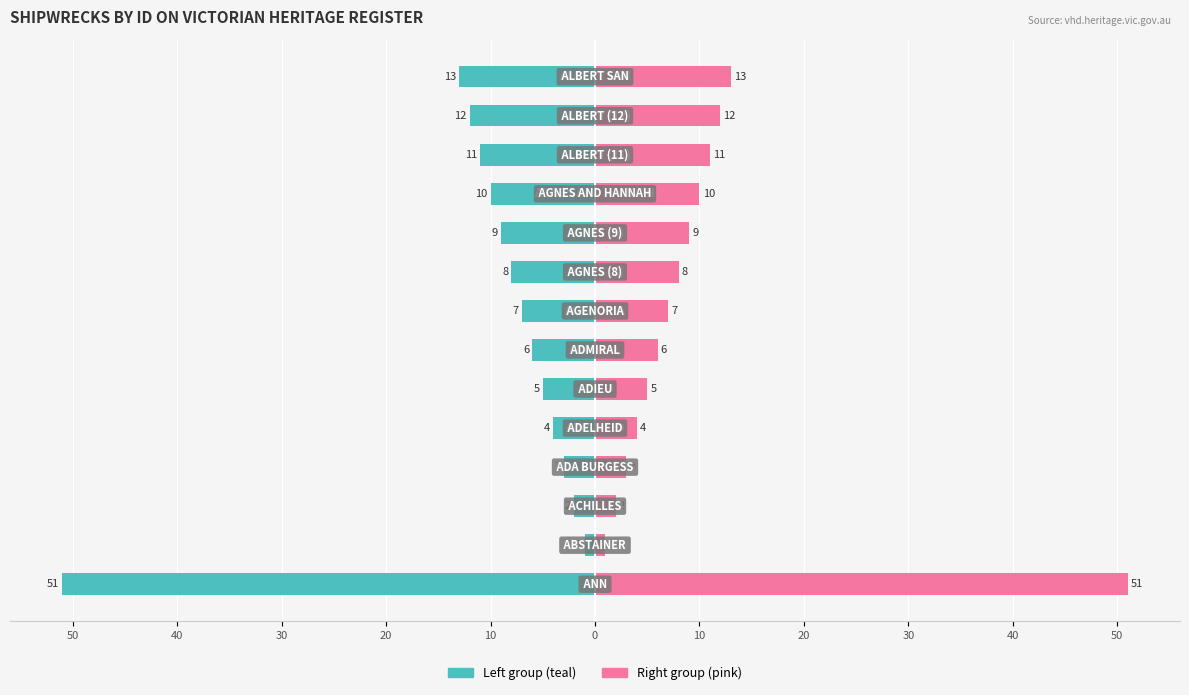

How many bars are there in total?

28